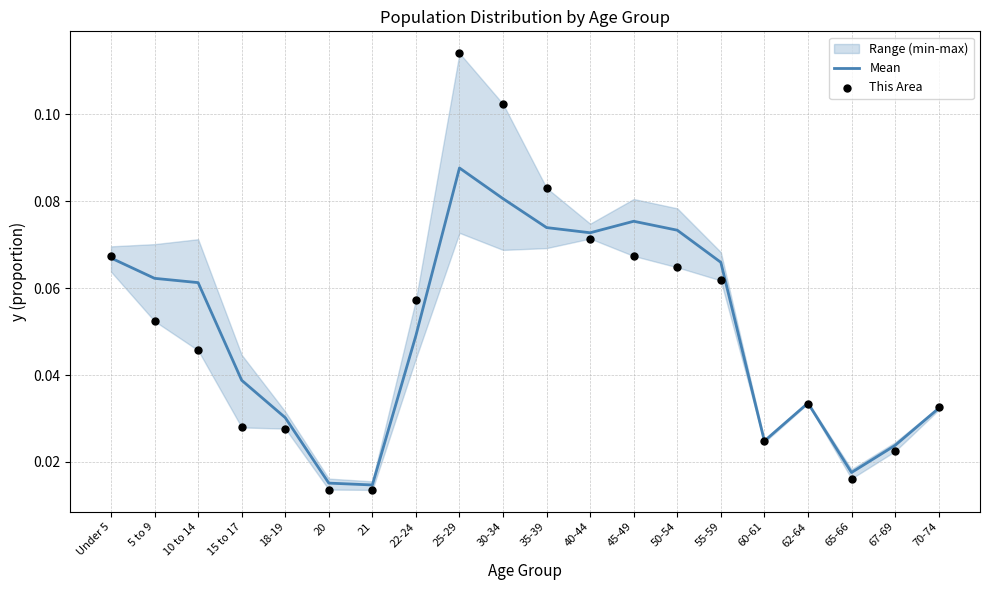

At which category is the sum across all series the highest?

25-29